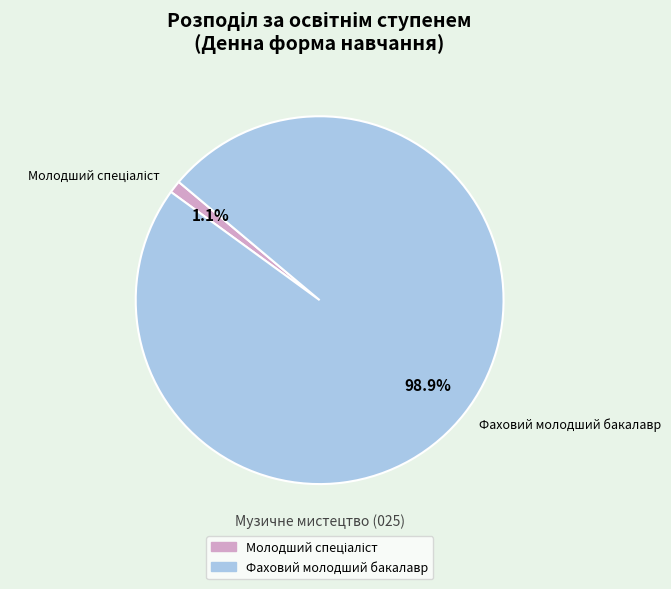

How much of the chart is everything except Фаховий молодший бакалавр?

1.1%